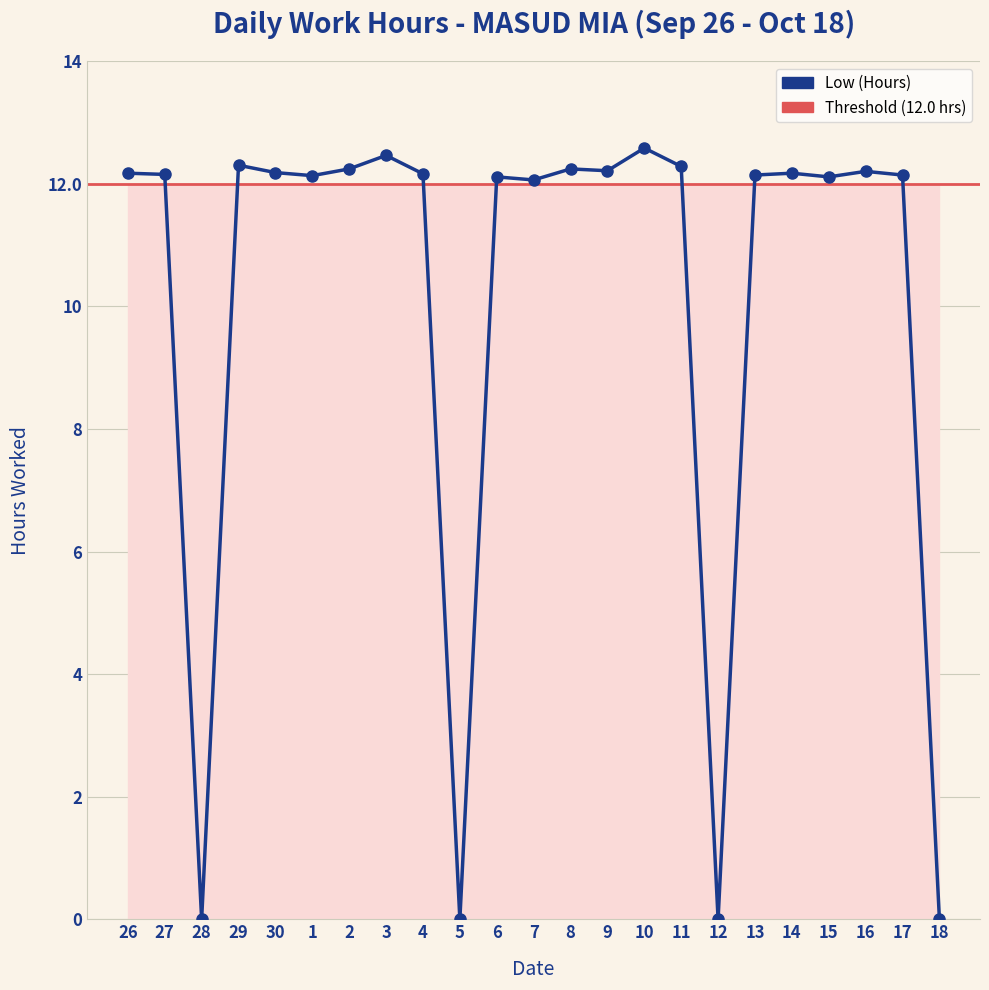

At which category does the chart reach its peak across all series?

10